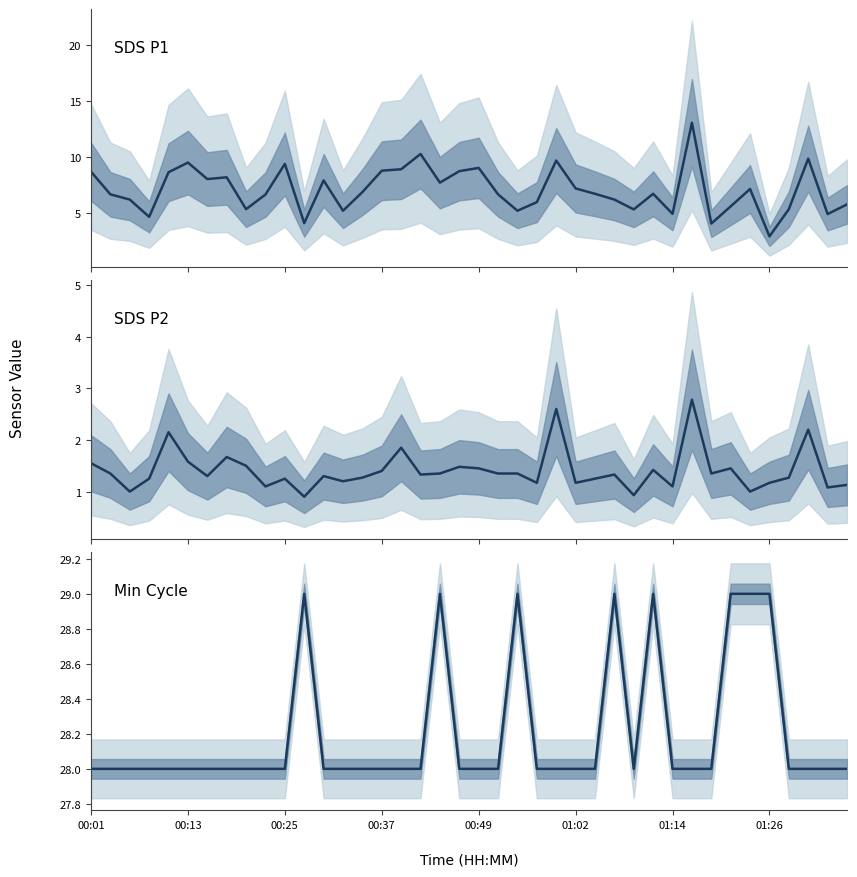

Where is the first local minimum for Min_cycle?

28